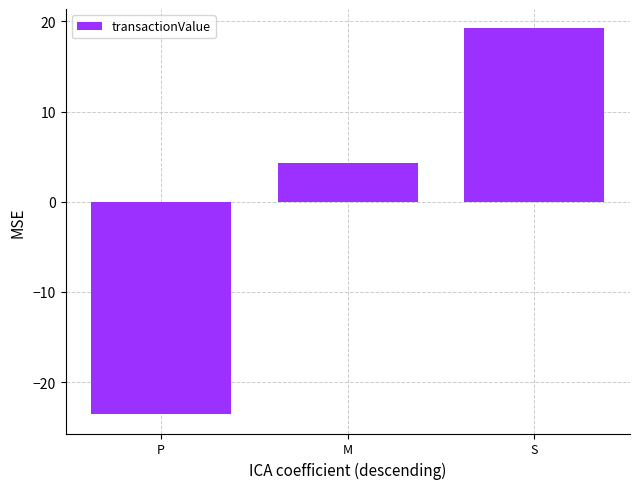

How many values are below 4?

1